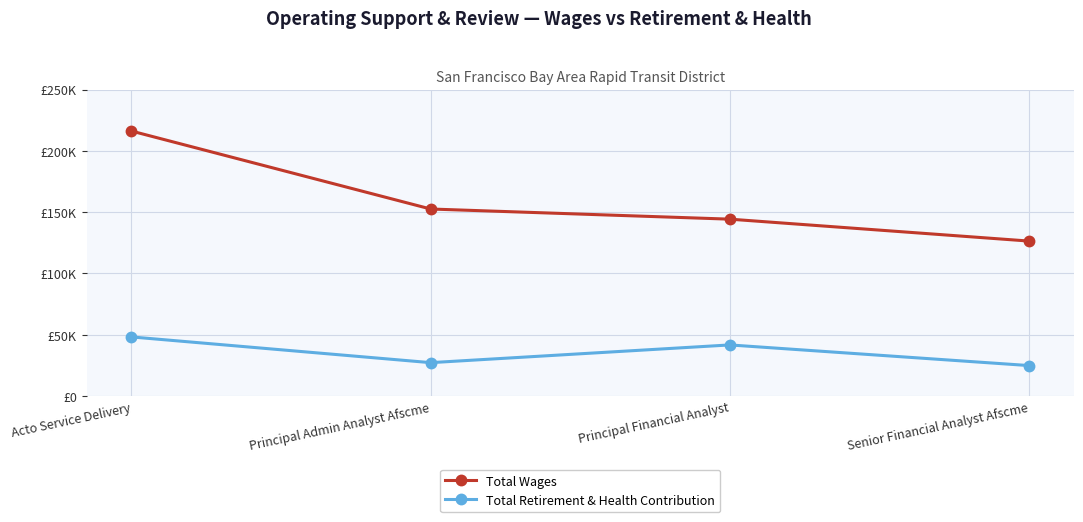

What are all the series names shown in the legend?

Total Wages, Total Retirement & Health Contribution